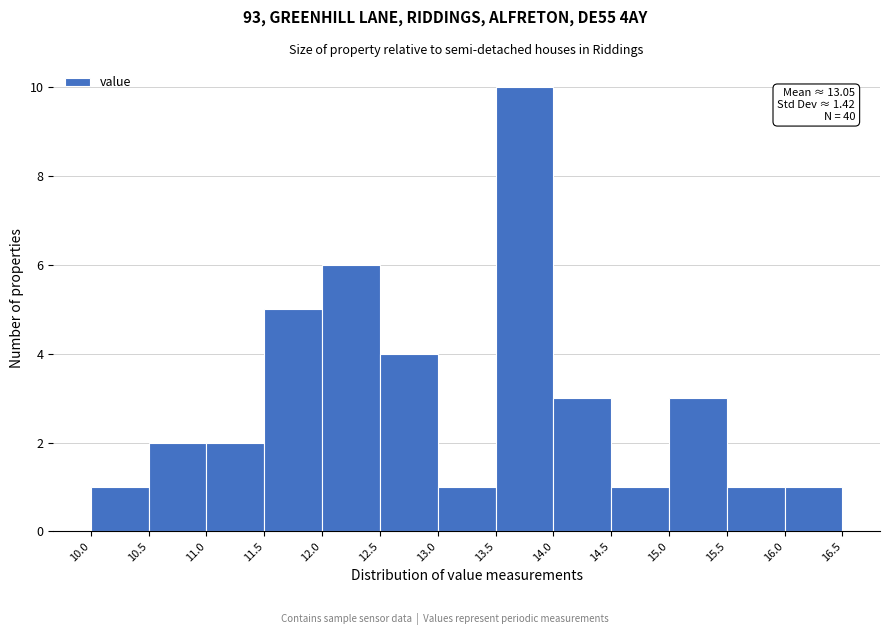

Which range on the x-axis has the tallest bar?

13.5 to 14.0